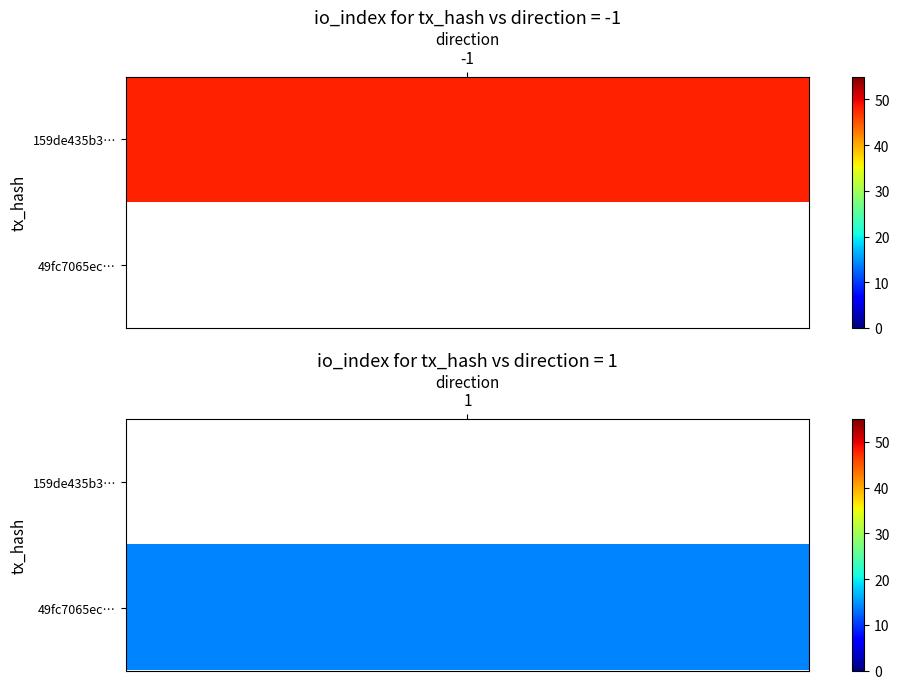

What is the maximum value shown in the chart?

48